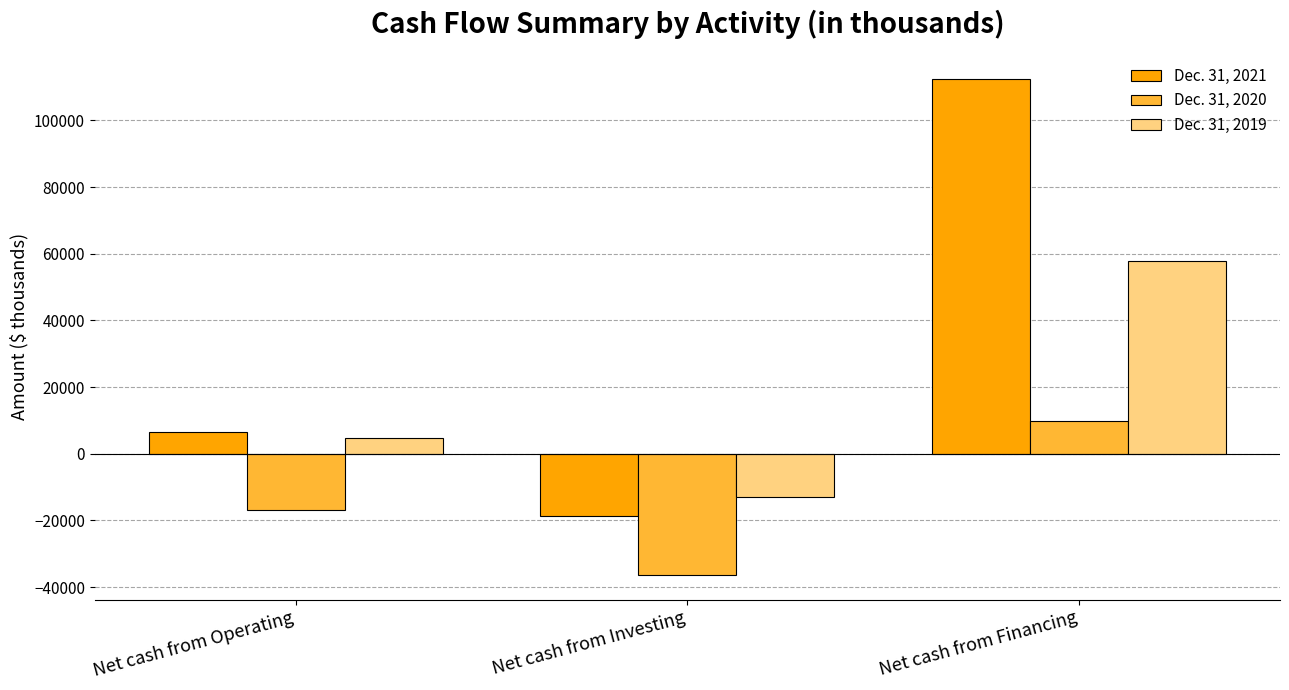

Which series changed the most between Net cash from Operating and Net cash from Investing?

Dec. 31, 2021